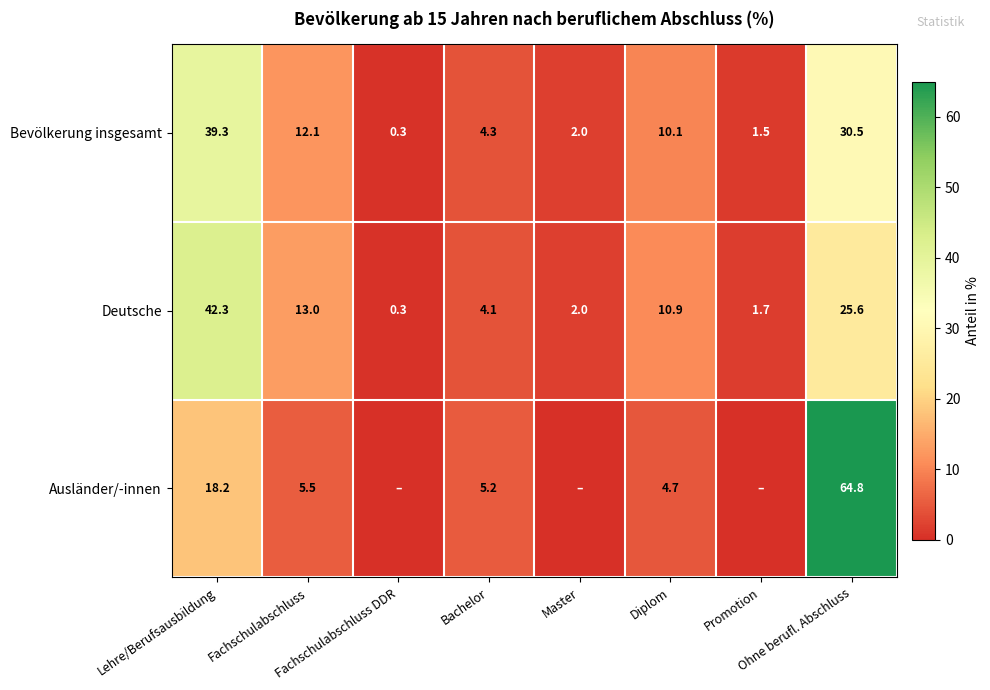

True or false: Bevölkerung insgesamt has a value of 2.7 at Master.

False